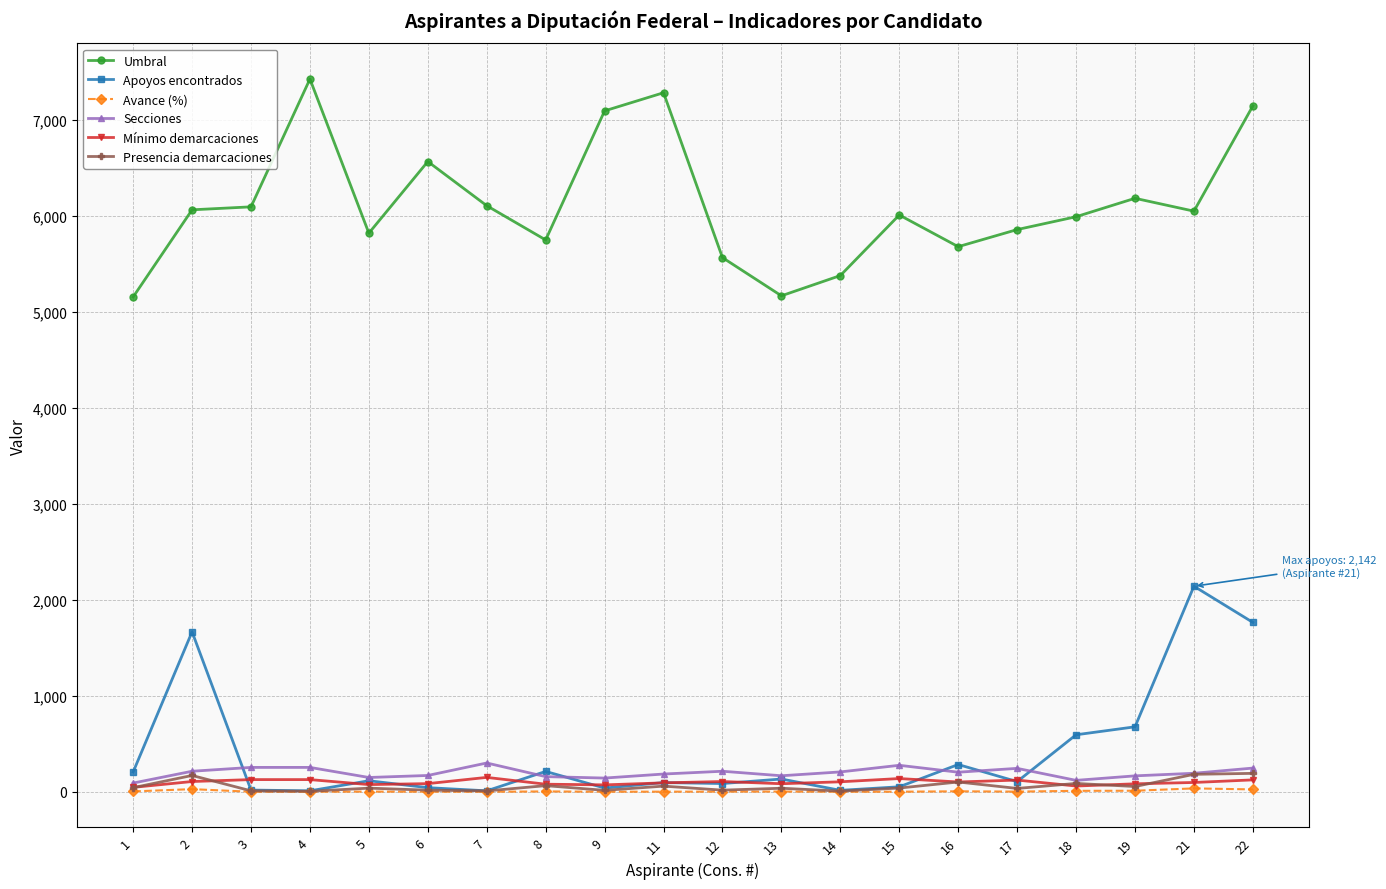

What is the value of the Avance (%) point at the 20th from the left?

24.7